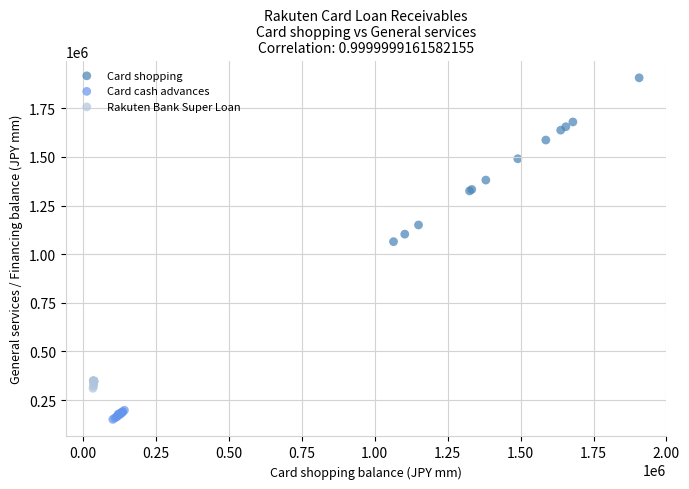

Which series contains the highest Y value?

Card shopping